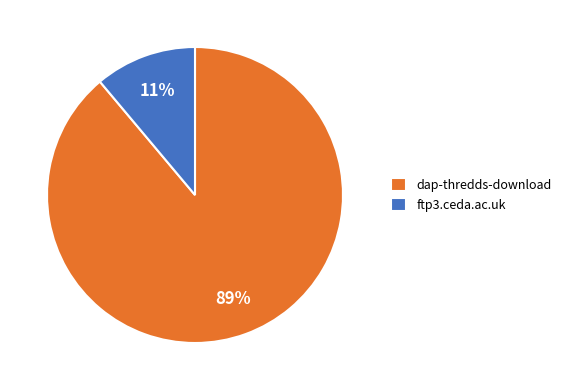

Which has a higher value, dap-thredds-download or ftp3.ceda.ac.uk?

dap-thredds-download